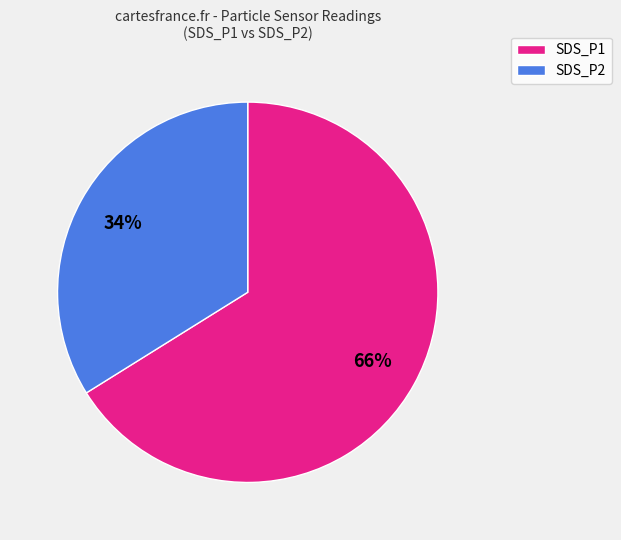

What is the majority slice?

SDS_P1